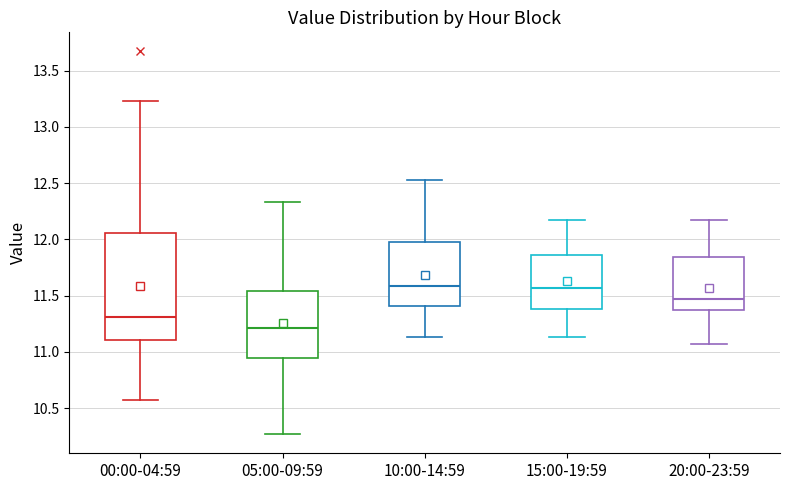

Reading left to right, read every box against the y-axis: the position of its median line, the range the box covers, and the ends of its whiskers. The values are not printed on the chart, so give them approximately, as read against the axis.

00:00-04:59: median 11.30, box 11.10 to 12.05, whiskers 10.55 to 13.25
05:00-09:59: median 11.20, box 10.95 to 11.55, whiskers 10.25 to 12.35
10:00-14:59: median 11.60, box 11.40 to 12.00, whiskers 11.15 to 12.55
15:00-19:59: median 11.55, box 11.40 to 11.85, whiskers 11.15 to 12.15
20:00-23:59: median 11.45, box 11.35 to 11.85, whiskers 11.05 to 12.15